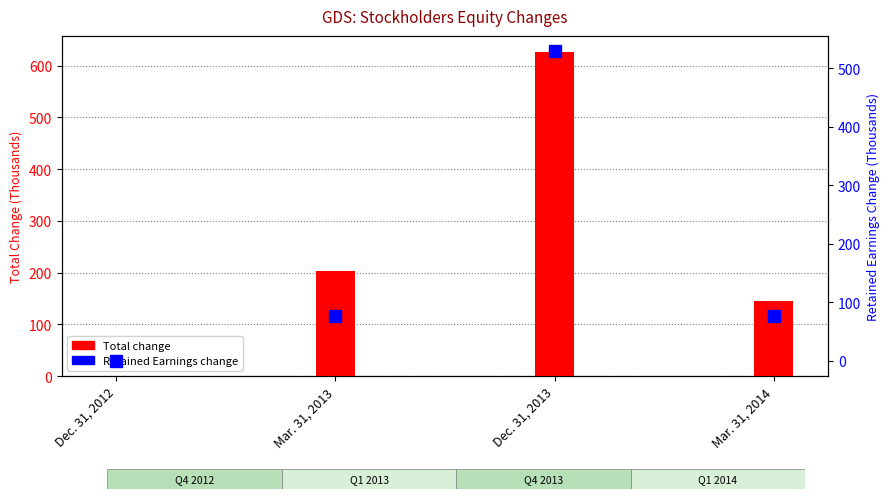

What is the sum of the Retained Earnings change values at Dec. 31, 2013 and Mar. 31, 2013?

606